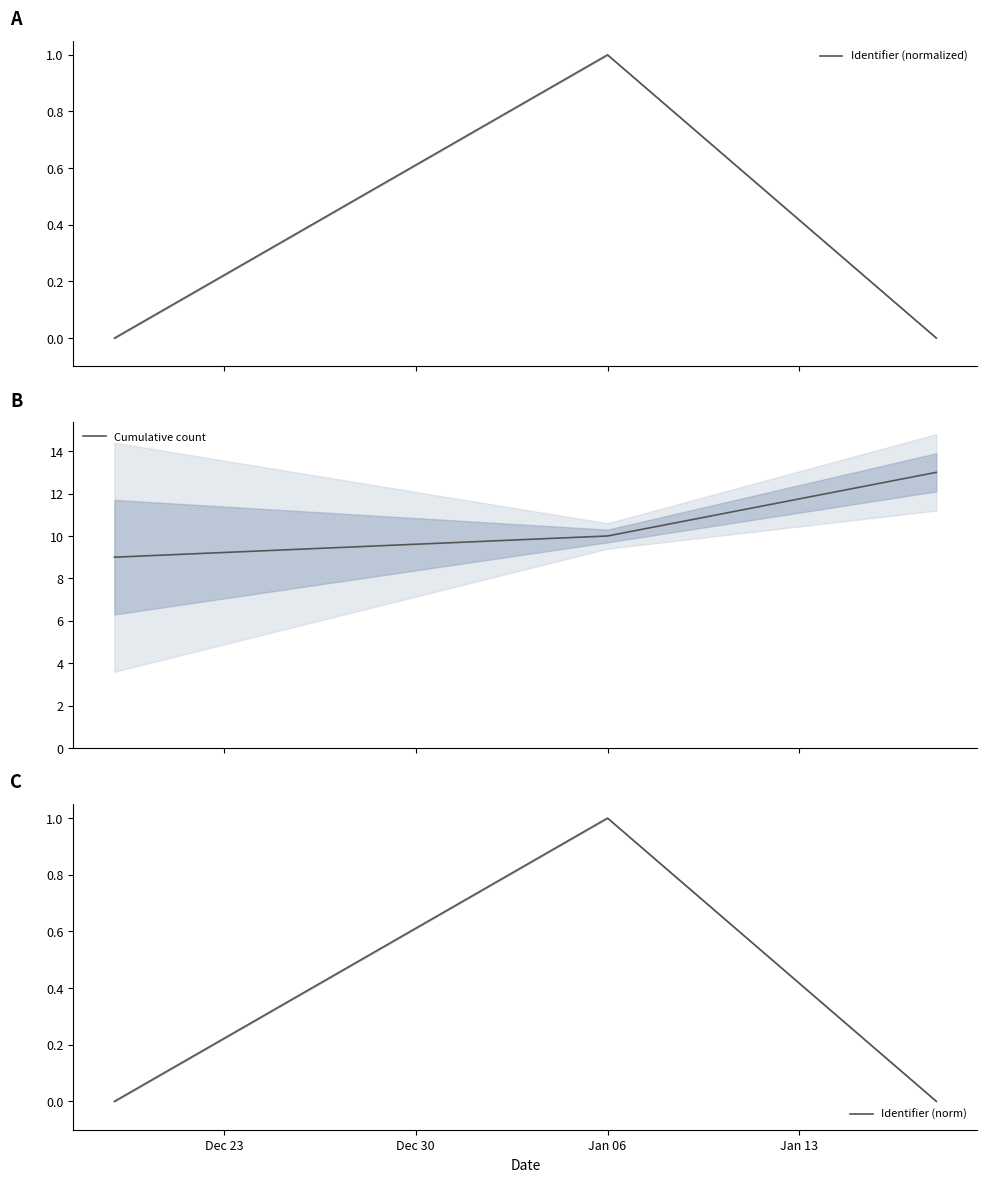

Reading left to right, extract all data points from this chart.

Identifier (normalized): 0.0	1.0	0.0
Cumulative count: 9.0	10.0	13.0
Identifier (norm): 0.0	1.0	0.0